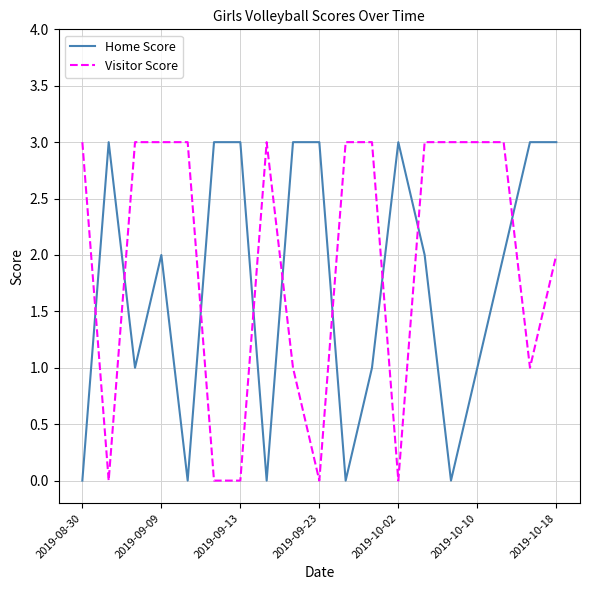

How many intersections are there between Visitor Score and Home Score?

9